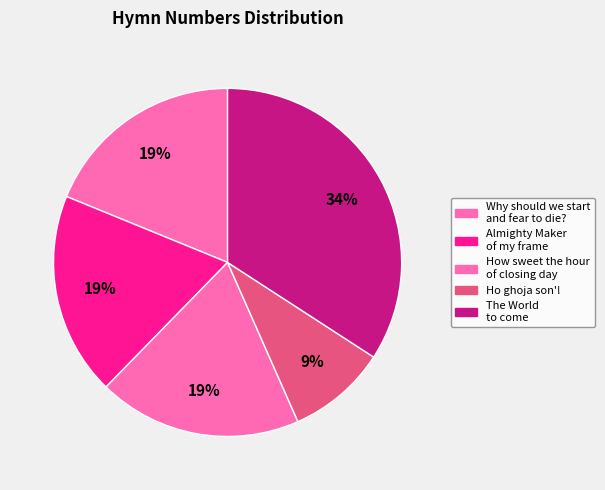

Count the number of slices in the pie.

5